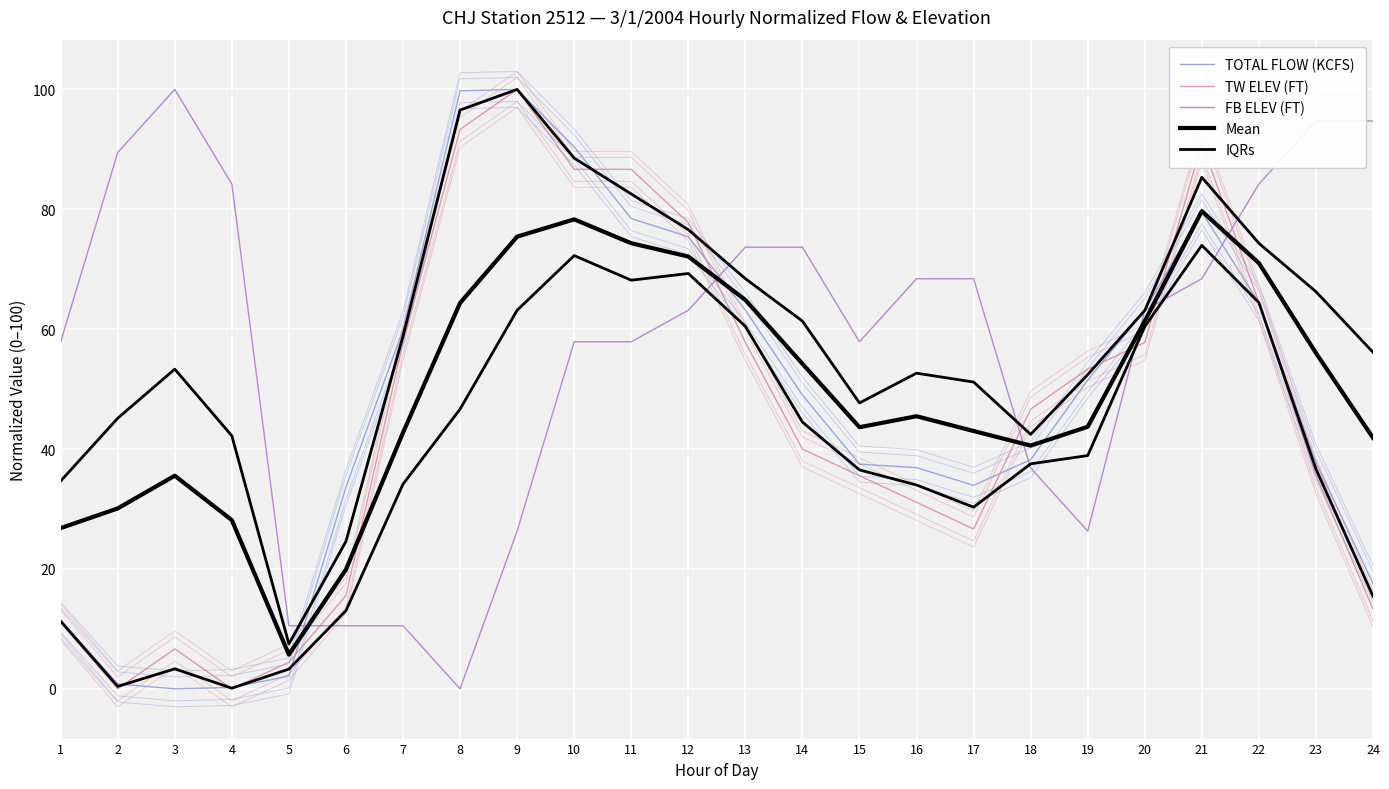

True or false: FB ELEV (FT) and TW ELEV (FT) intersect in this chart.

True